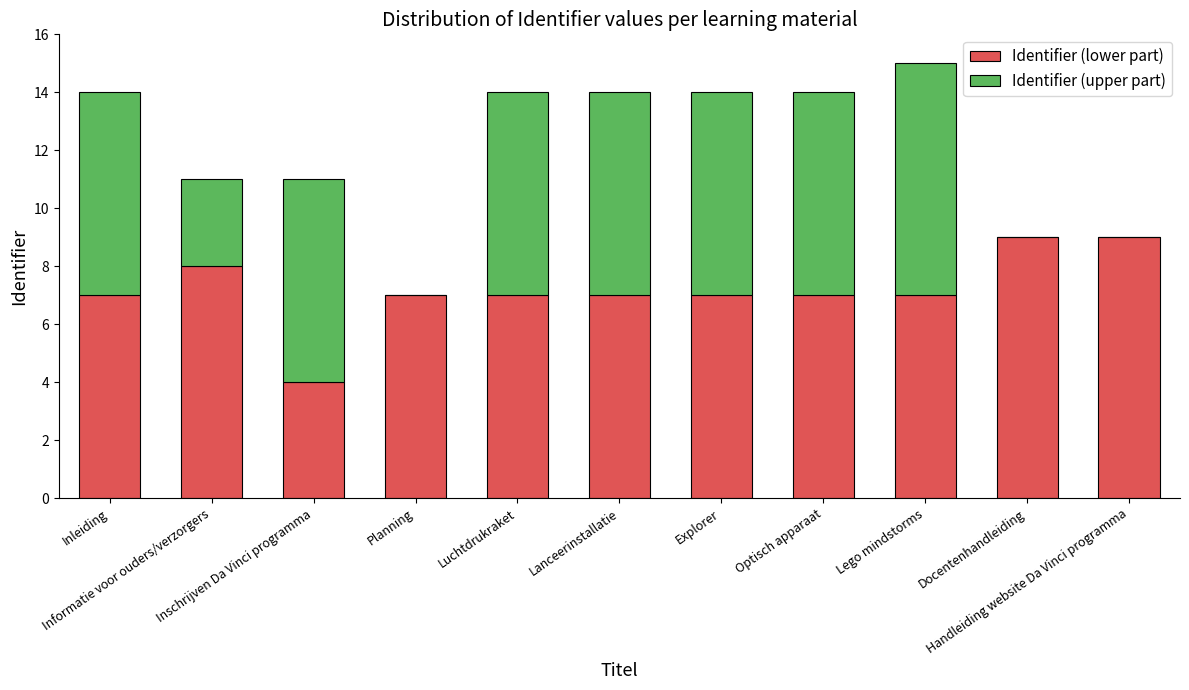

What is the maximum value for Identifier (lower part)?

9